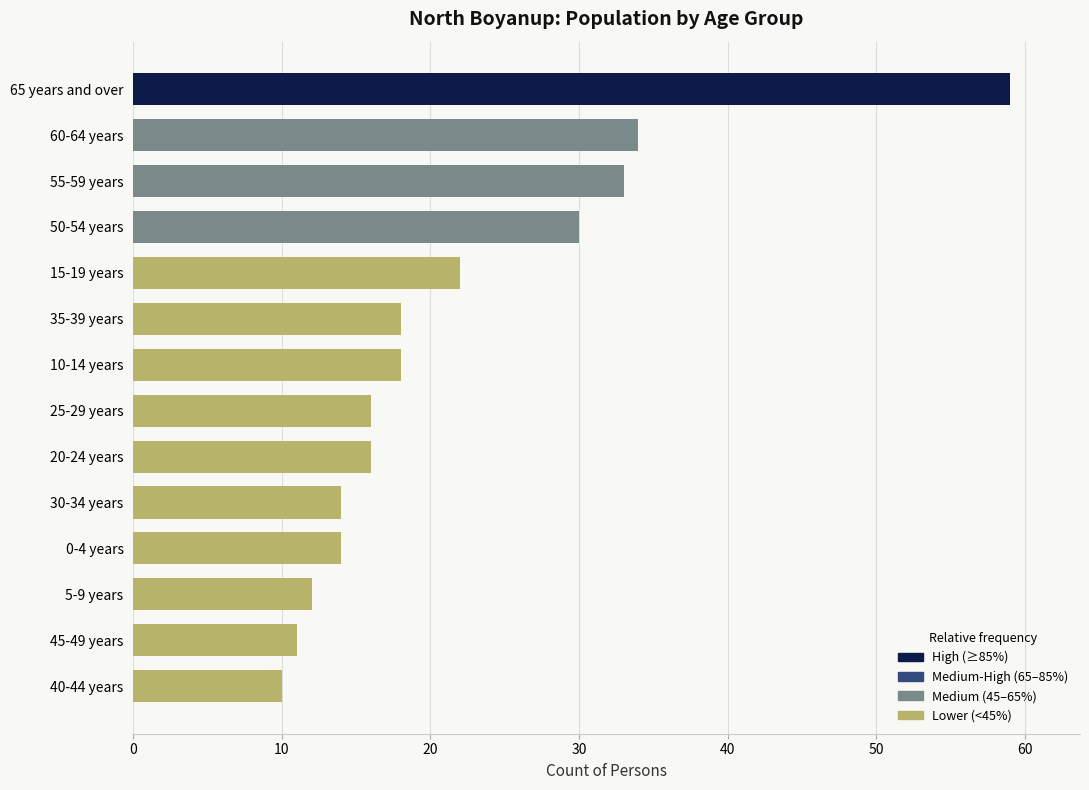

What is the average value?

22